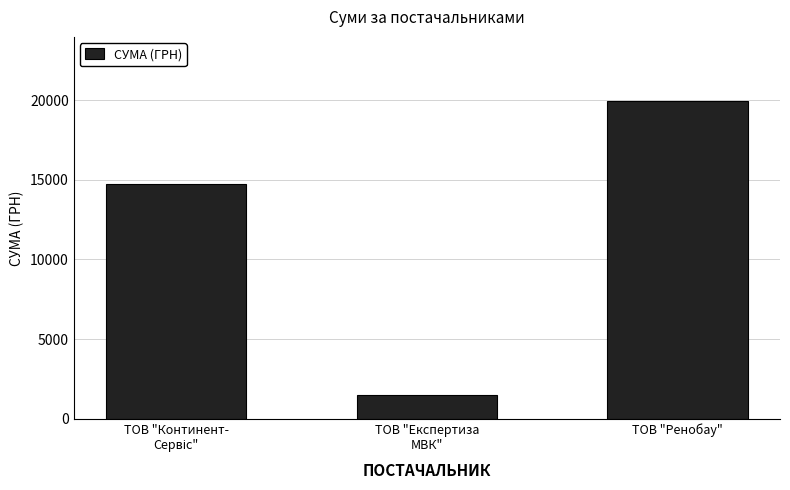

Which label corresponds to the smallest value in the chart?

ТОВ "Експертиза
МВК"